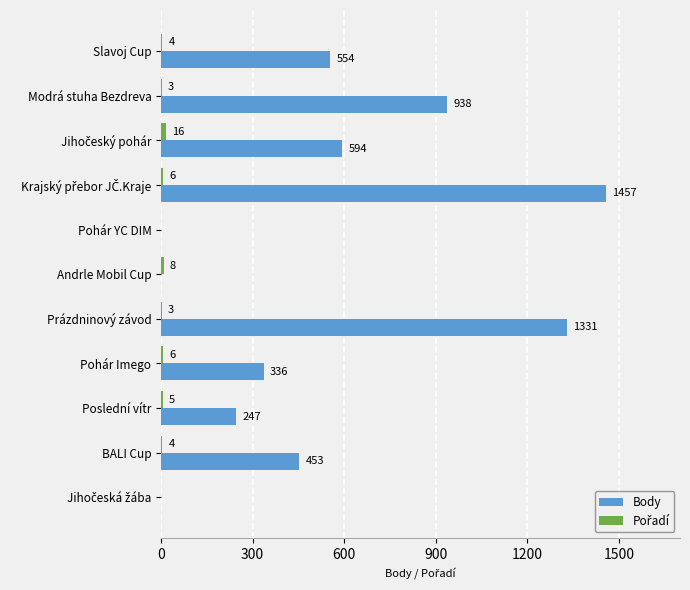

Which series has the largest total across all categories?

Body